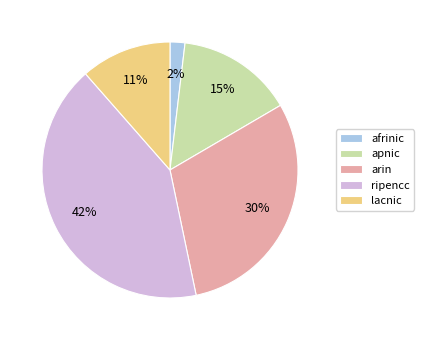

Is there a majority slice in this chart?

No